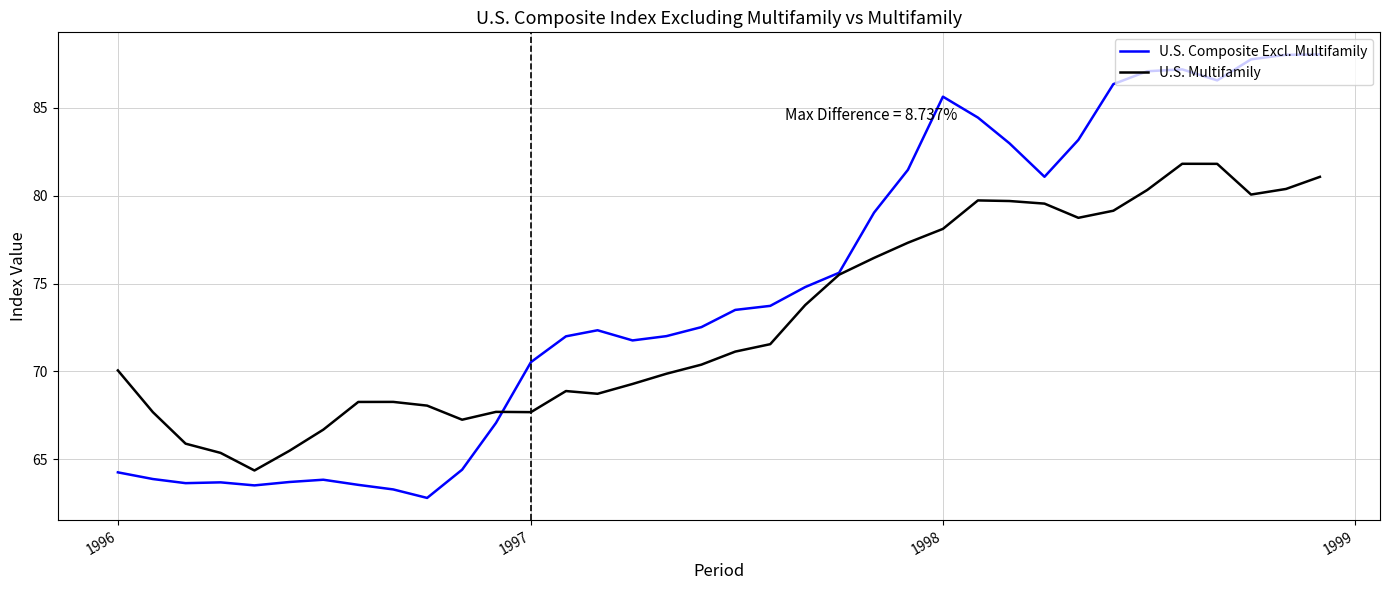

What are all the series names shown in the legend?

U.S. Composite Excl. Multifamily, U.S. Multifamily